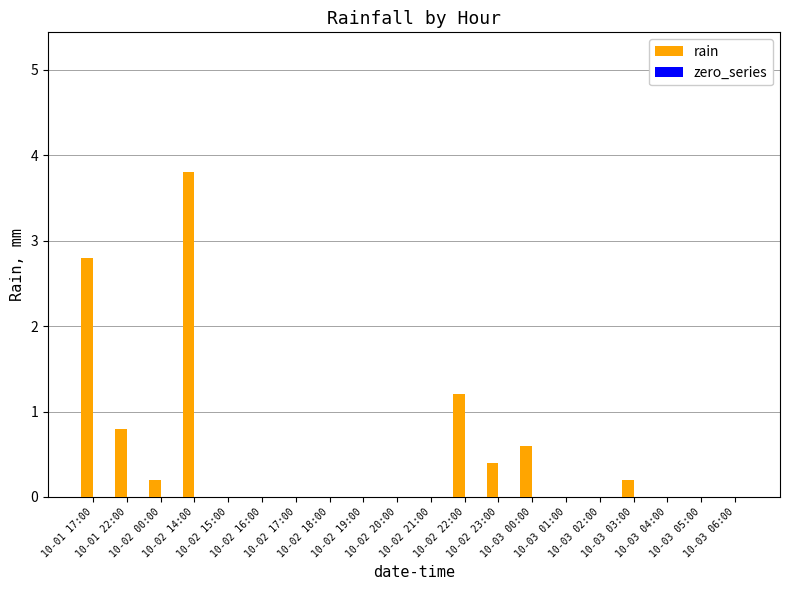

What is the greatest value displayed?

3.8